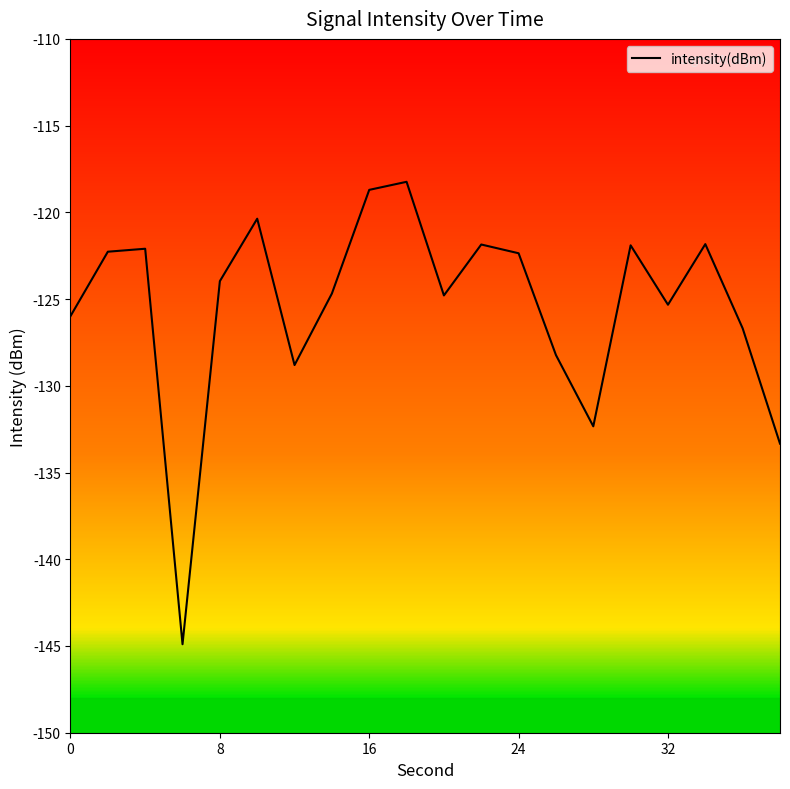

How many values exceed -123?

9